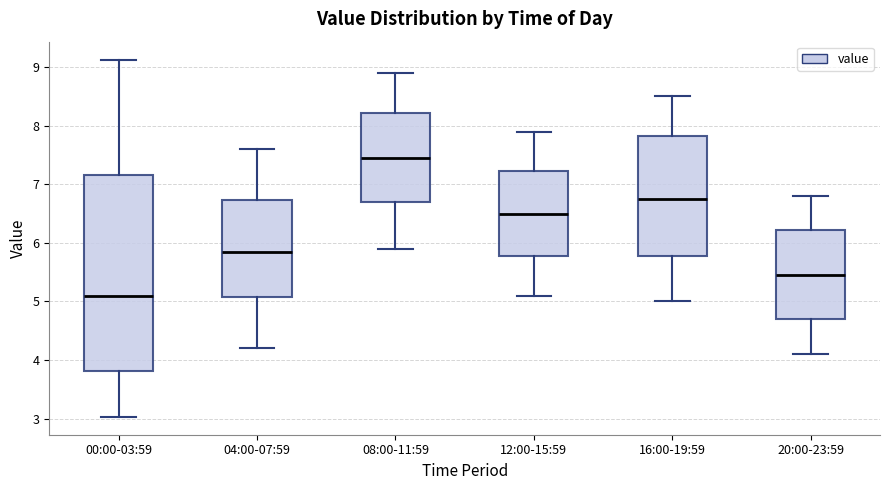

Reading left to right, transcribe this box plot: for each box, give where its median line is, the range the box spans, and where its two whiskers end, as read against the y-axis. The values are not printed on the chart, so give them approximately, as read against the axis.

00:00-03:59: median 5.1, box 3.8 to 7.2, whiskers 3.0 to 9.1
04:00-07:59: median 5.9, box 5.1 to 6.7, whiskers 4.2 to 7.6
08:00-11:59: median 7.5, box 6.7 to 8.2, whiskers 5.9 to 8.9
12:00-15:59: median 6.5, box 5.8 to 7.2, whiskers 5.1 to 7.9
16:00-19:59: median 6.8, box 5.8 to 7.8, whiskers 5.0 to 8.5
20:00-23:59: median 5.5, box 4.7 to 6.2, whiskers 4.1 to 6.8